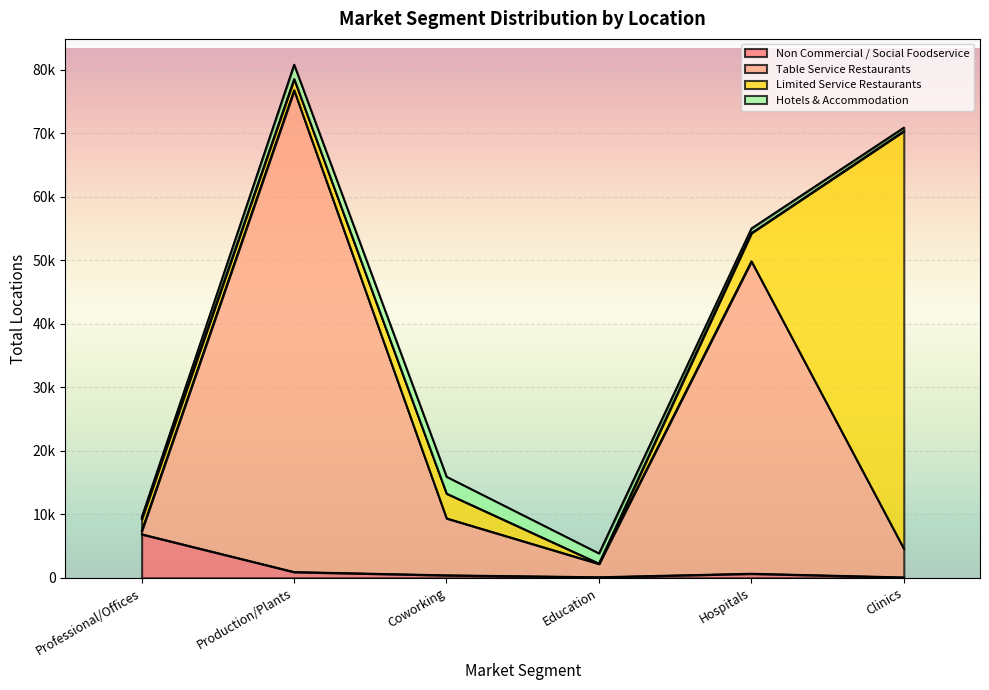

What is the spread (max minus min) of values at Education?

2096